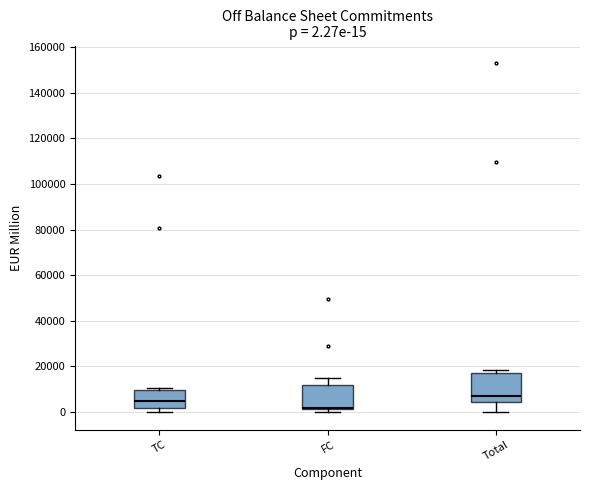

Which box has the lowest median line?

FC